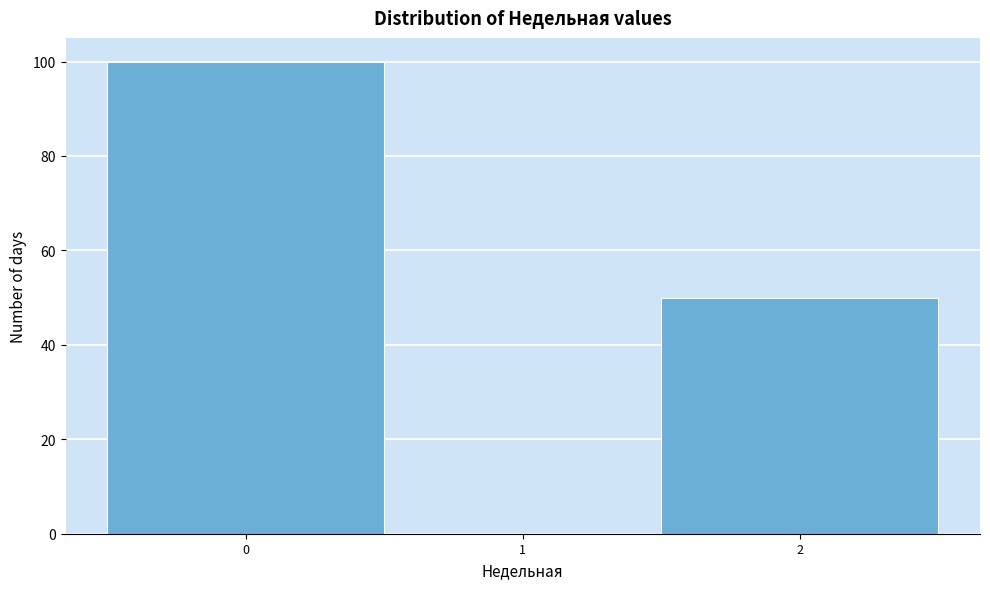

Reading left to right, list all the values displayed in this chart.

0=100	1=0	2=50